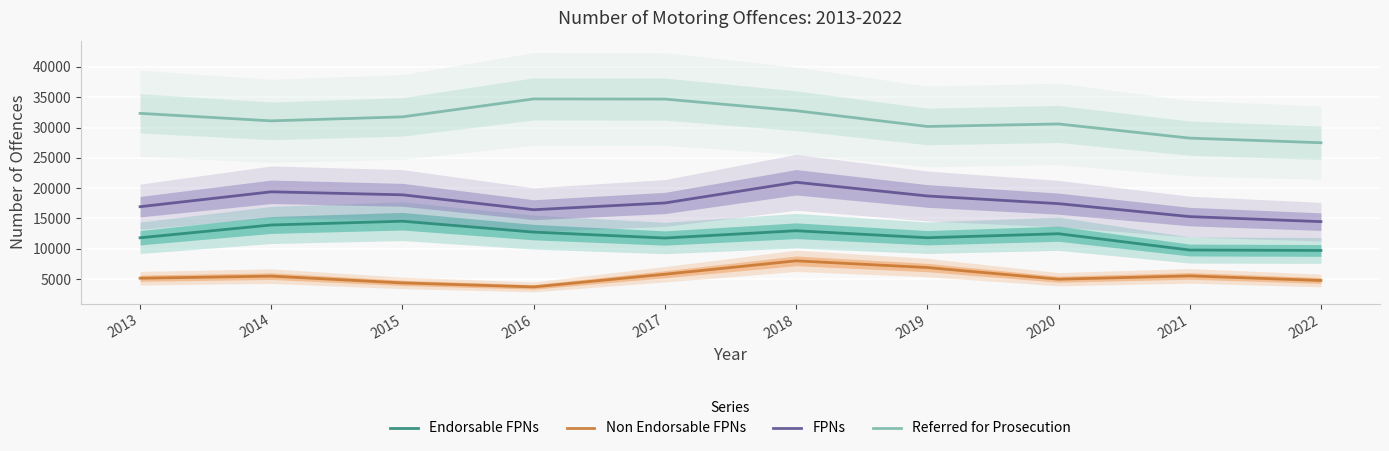

How many lines are shown in the chart?

4